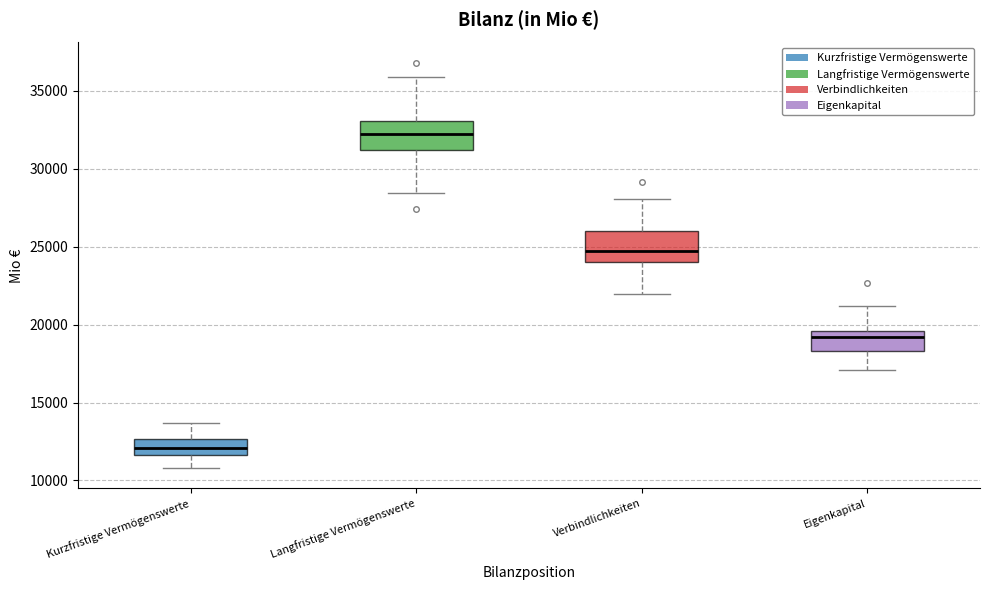

Reading left to right, transcribe this box plot: for each box, give where its median line is, the range the box spans, and where its two whiskers end, as read against the y-axis. The values are not printed on the chart, so give them approximately, as read against the axis.

Kurzfristige Vermögenswerte: median 12000, box 11500 to 12500, whiskers 11000 to 13500
Langfristige Vermögenswerte: median 32000, box 31000 to 33000, whiskers 28500 to 36000
Verbindlichkeiten: median 24500, box 24000 to 26000, whiskers 22000 to 28000
Eigenkapital: median 19000, box 18500 to 19500, whiskers 17000 to 21000